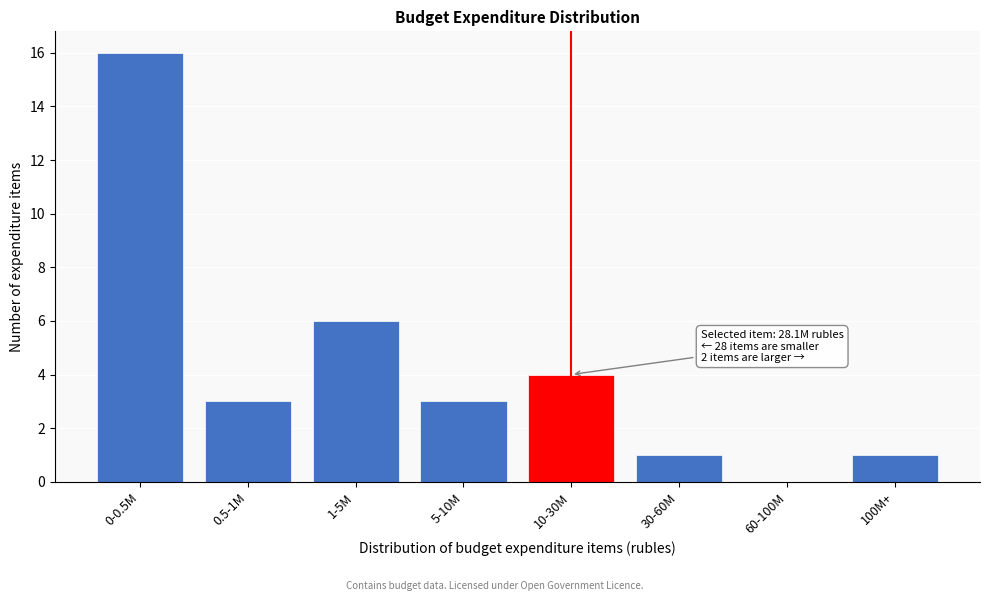

Reading left to right, what are all the values shown in this chart?

0-0.5M=16	0.5-1M=3	1-5M=6	5-10M=3	10-30M=4	30-60M=1	60-100M=0	100M+=1